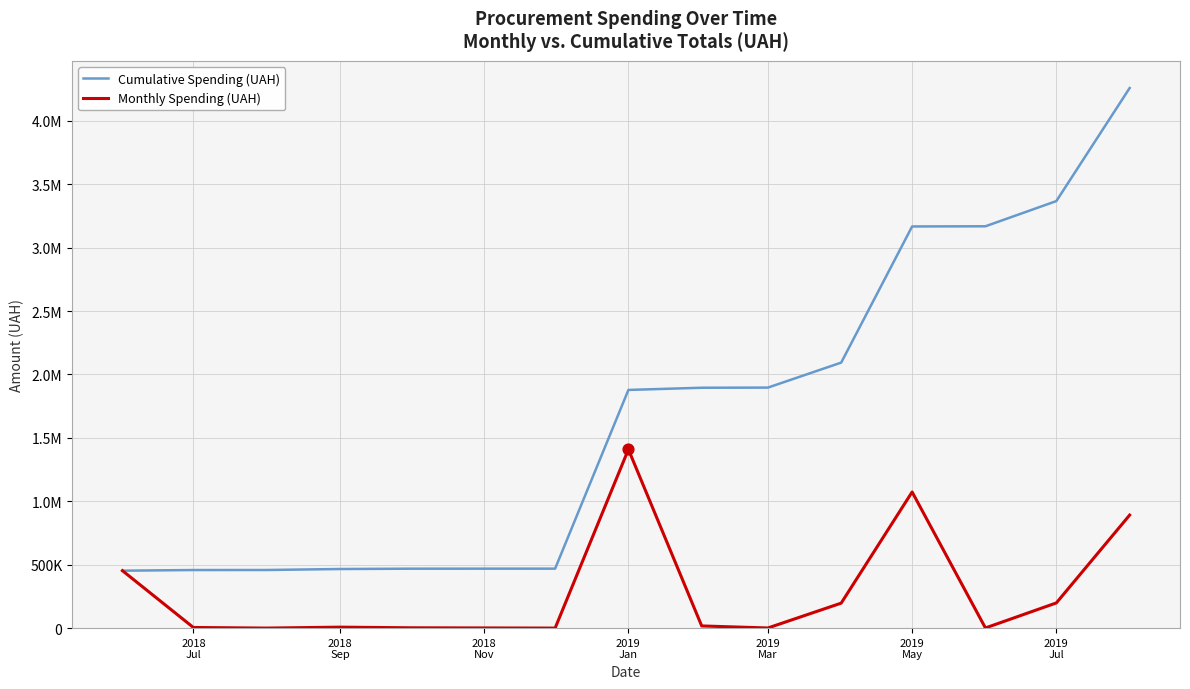

At how many categories does at least one series exceed 1209516?

8